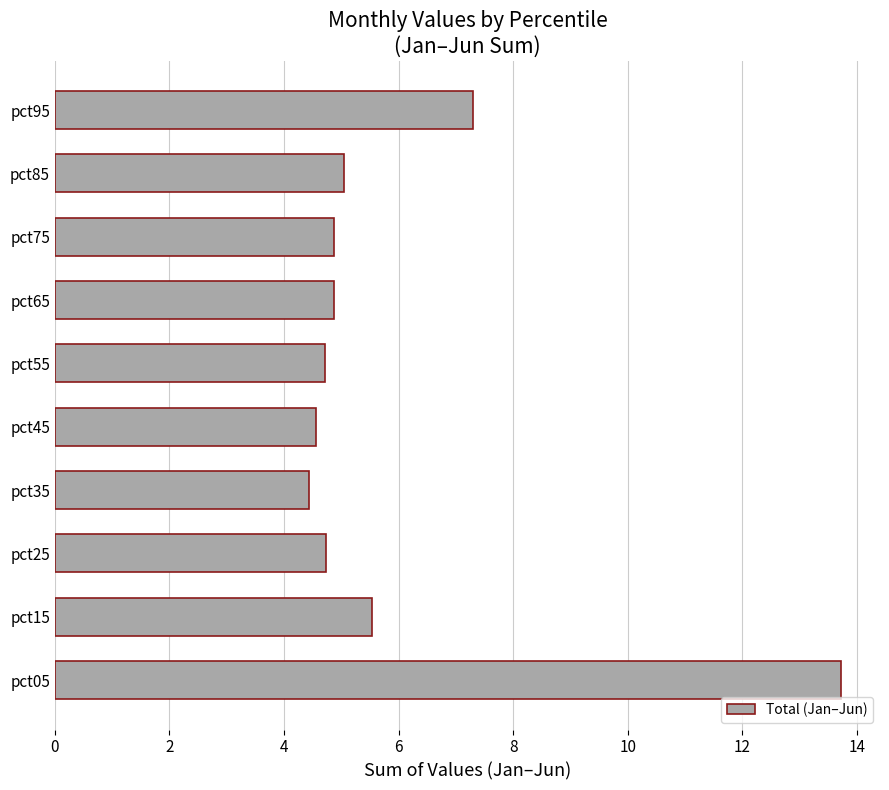

Where is the data nearest to the value 9?

pct95